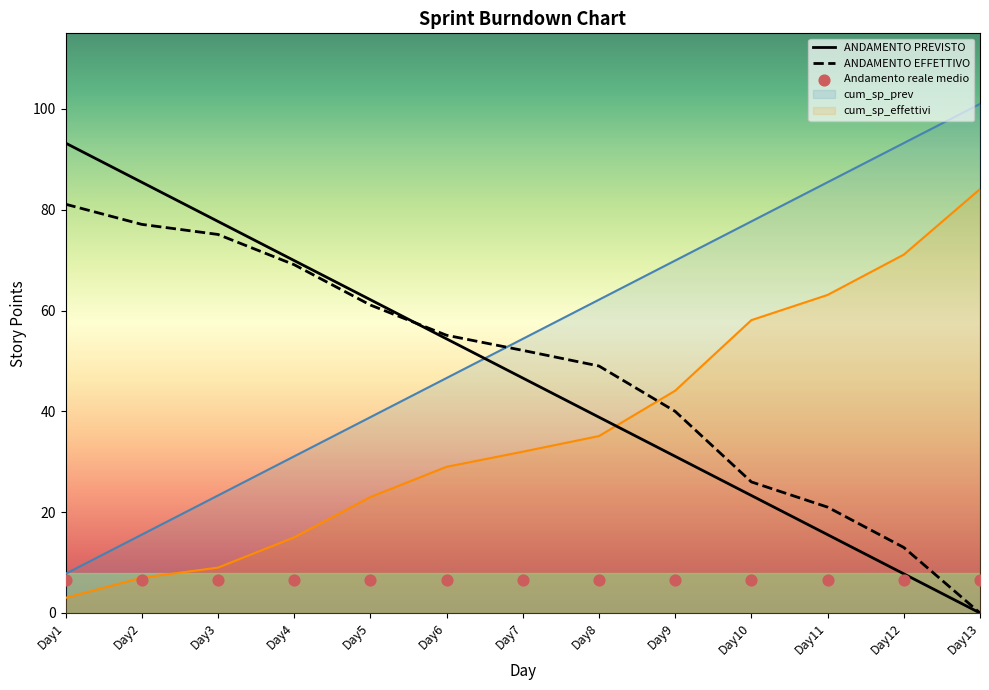

Which series has the largest total across all categories?

ANDAMENTO PREVISTO